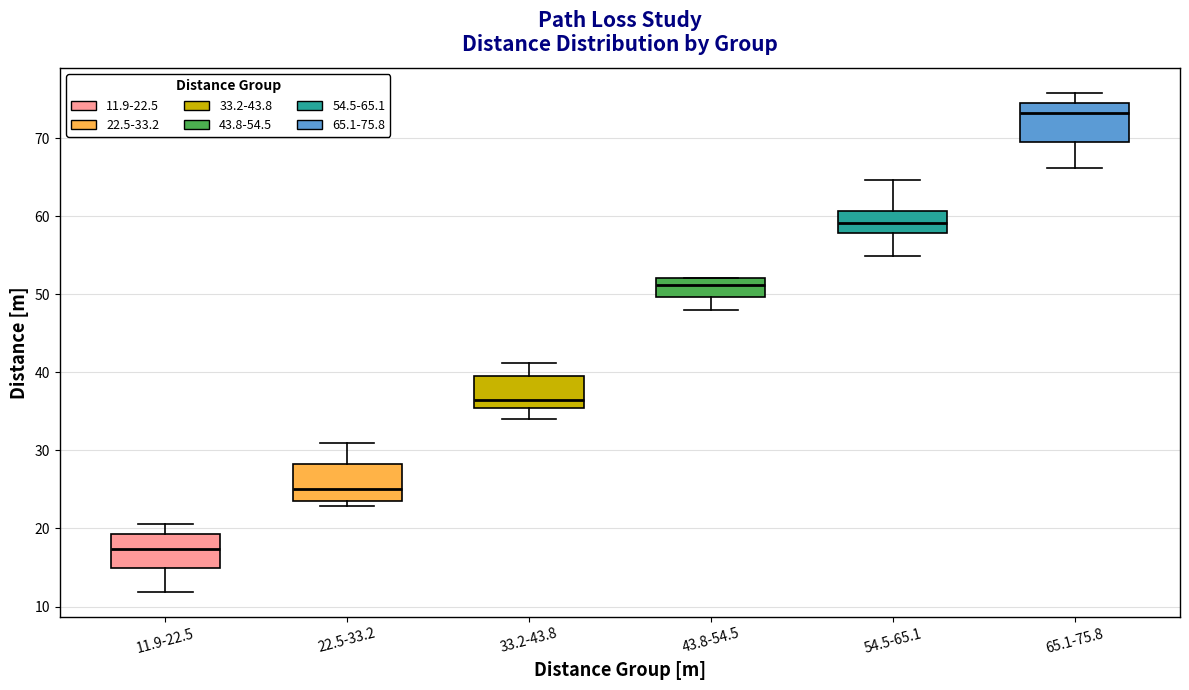

Reading left to right, read every box against the y-axis: the position of its median line, the range the box covers, and the ends of its whiskers. The values are not printed on the chart, so give them approximately, as read against the axis.

11.9-22.5: median 17, box 15 to 19, whiskers 12 to 21
22.5-33.2: median 25, box 23 to 28, whiskers 23 (just below the box's lower edge) to 31
33.2-43.8: median 36, box 35 to 40, whiskers 34 to 41
43.8-54.5: median 51, box 50 to 52, whiskers 48 to 52
54.5-65.1: median 59, box 58 to 61, whiskers 55 to 65
65.1-75.8: median 73, box 70 to 74, whiskers 66 to 76